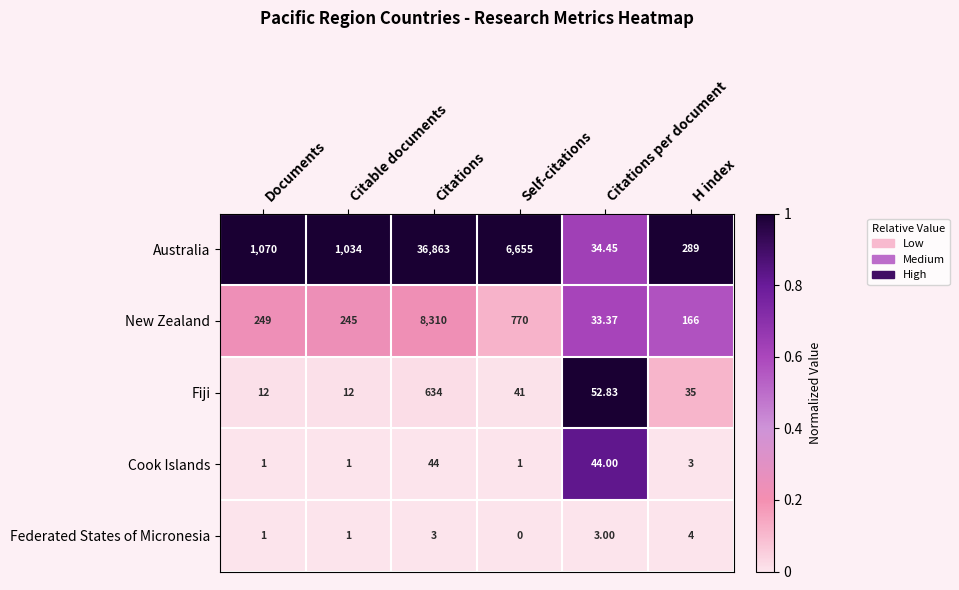

Which series has the largest total across all categories?

Australia